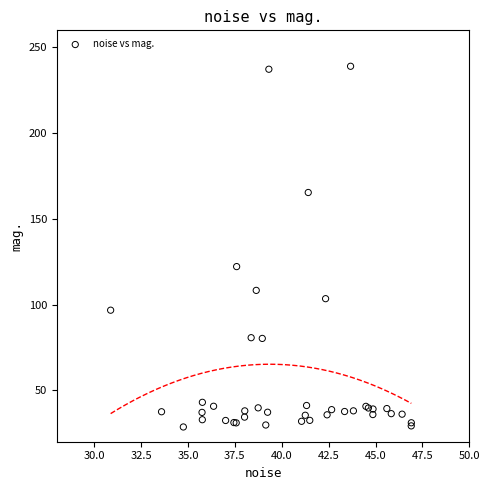

What Y value in the scatter plot is closest to 133?

122.2